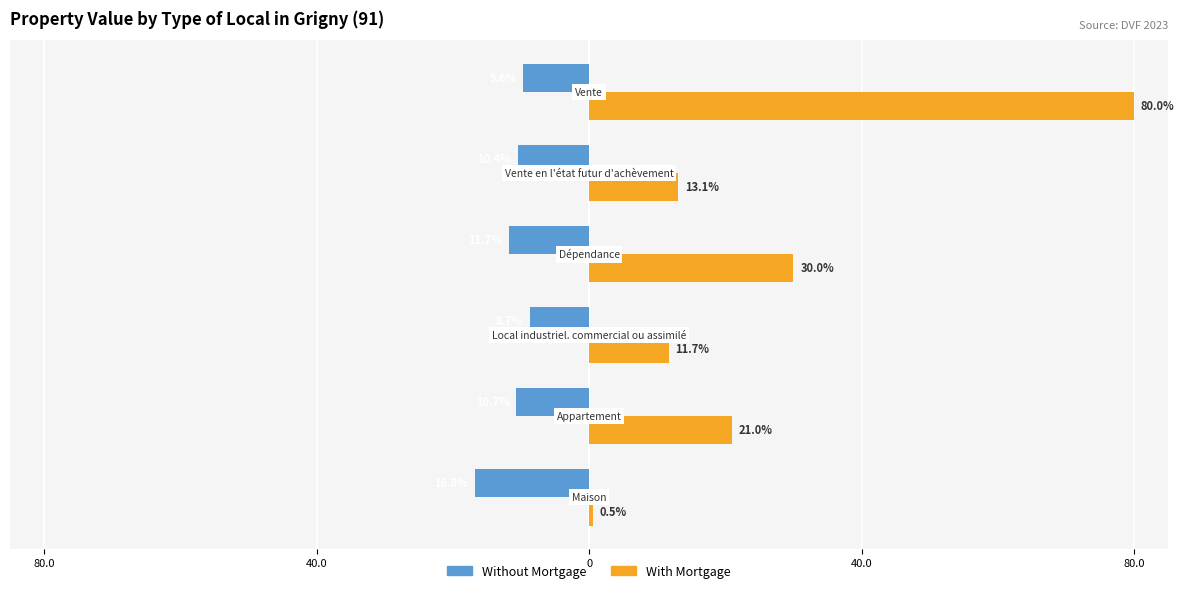

What are all the series names shown in the legend?

Without Mortgage, With Mortgage